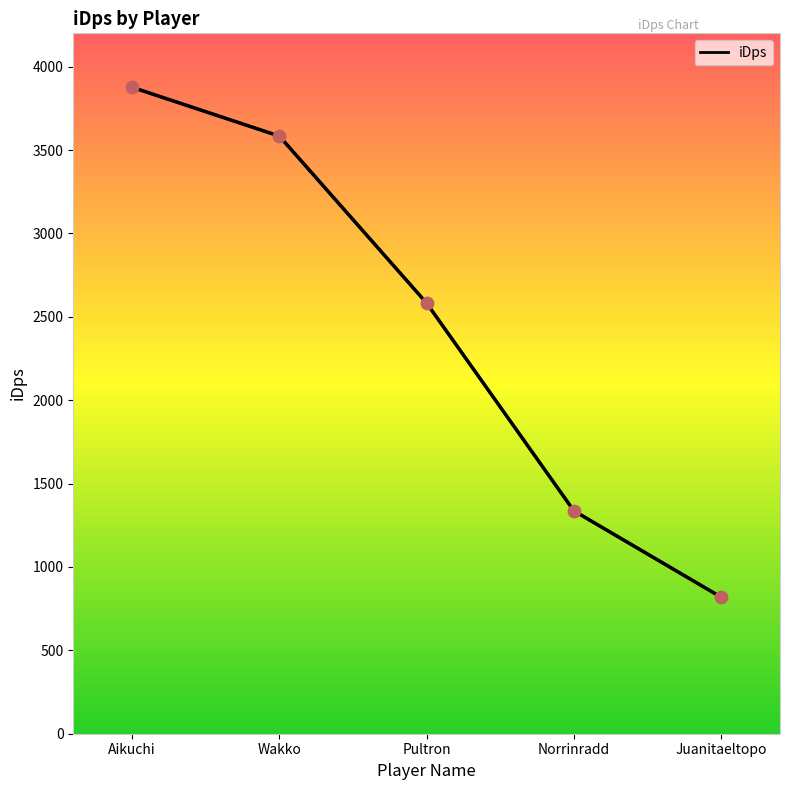

Between Wakko and Aikuchi, which is larger?

Aikuchi